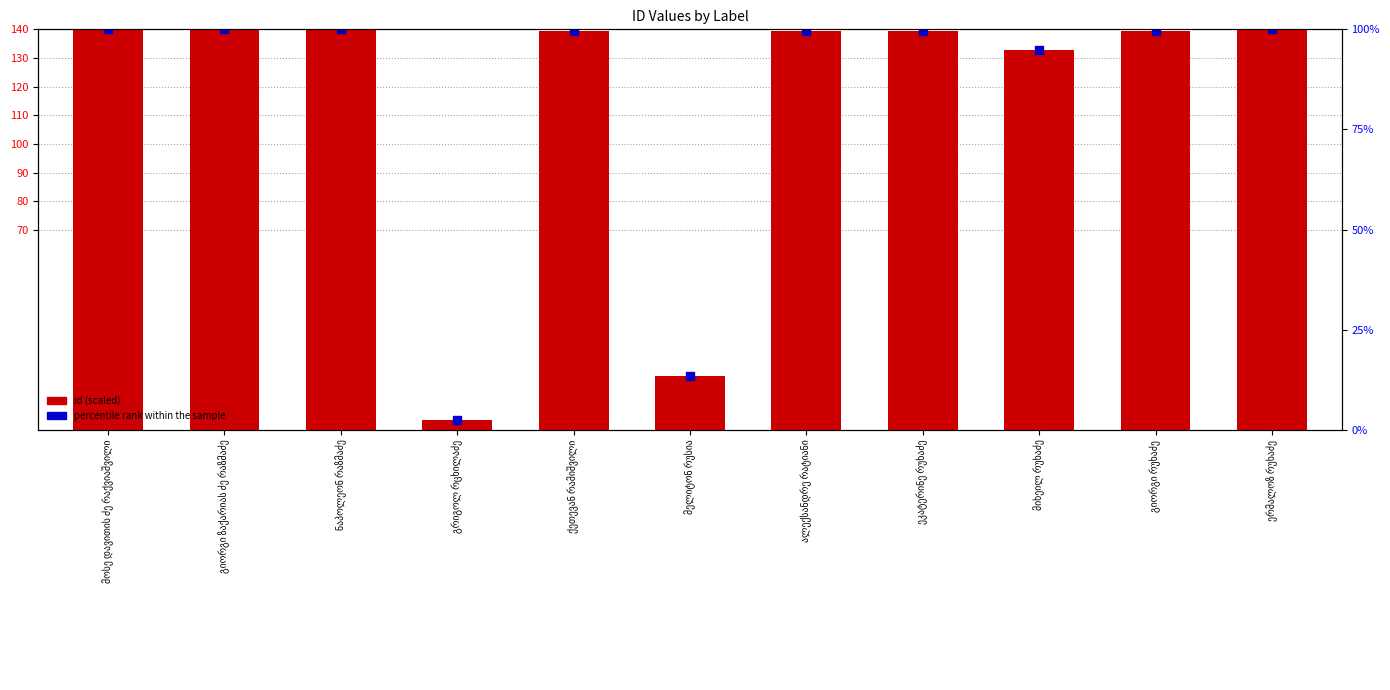

Is the value of id at ნაპოლეონ რაზმაძე greater than the value of percentile rank within the sample at ქეთევან რამიშვილი?

Yes